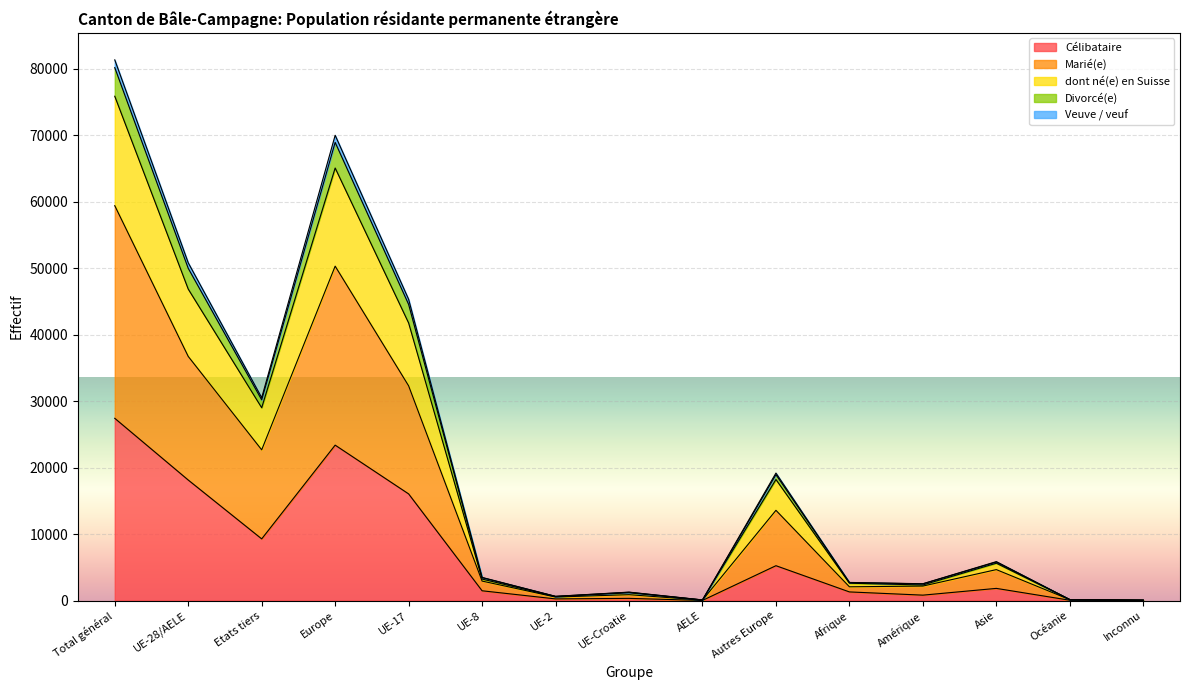

At which label does Veuve / veuf first exceed 2933?

Total général